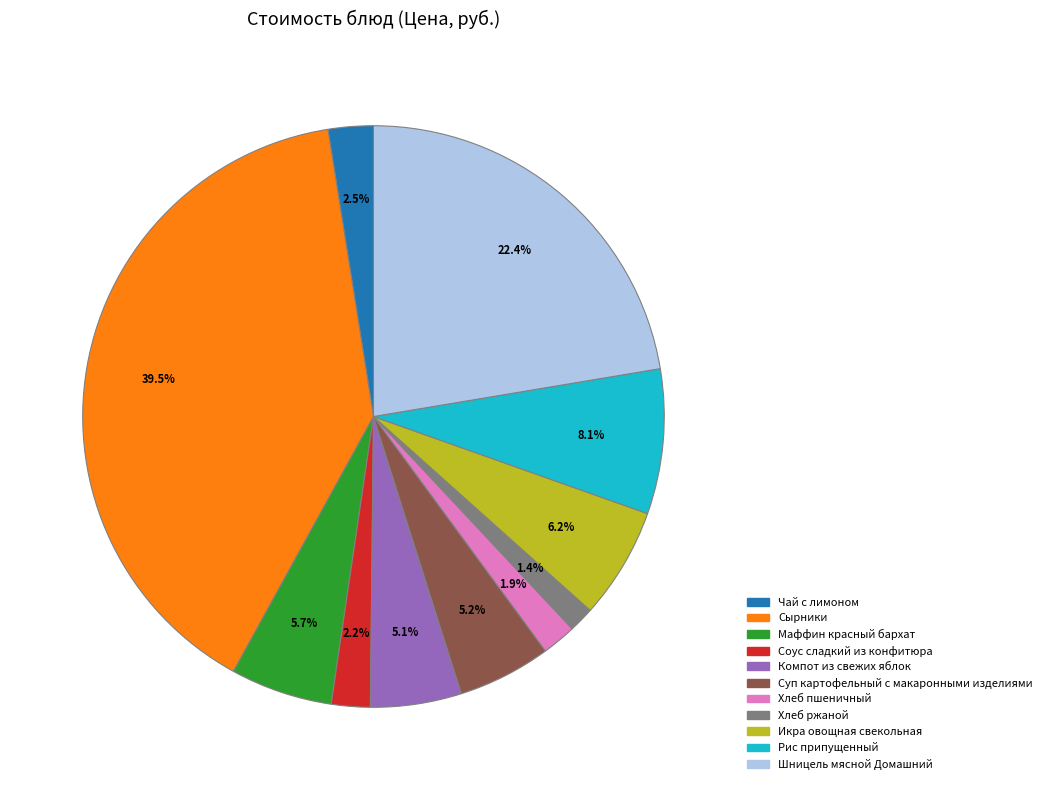

What is the largest slice in the pie chart?

Сырники